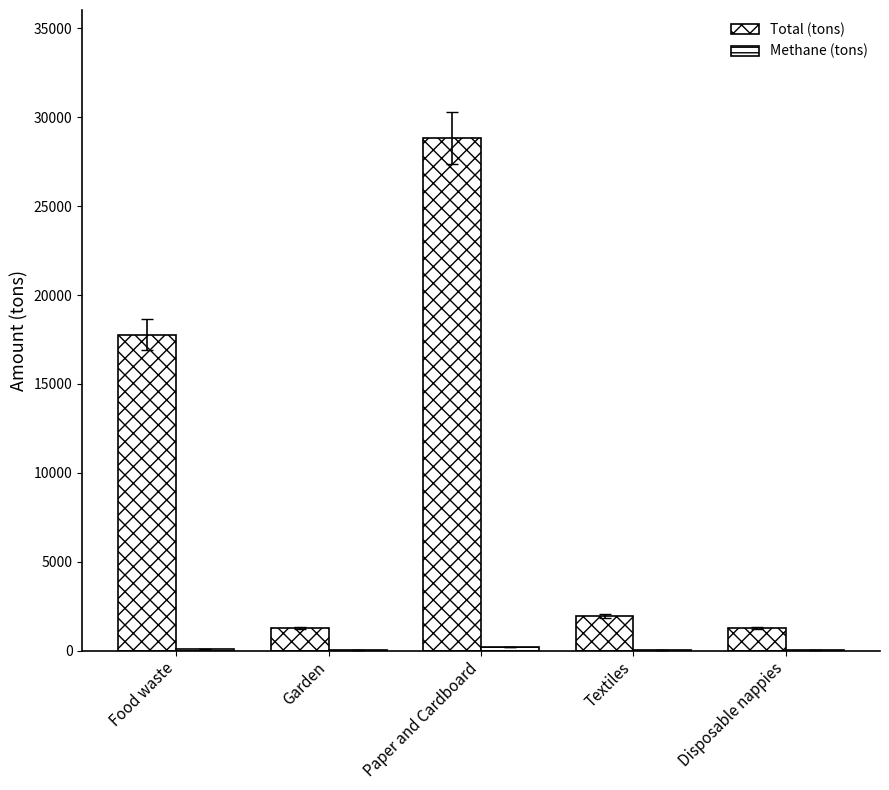

What is the label of the 5th bar from the right?

Food waste